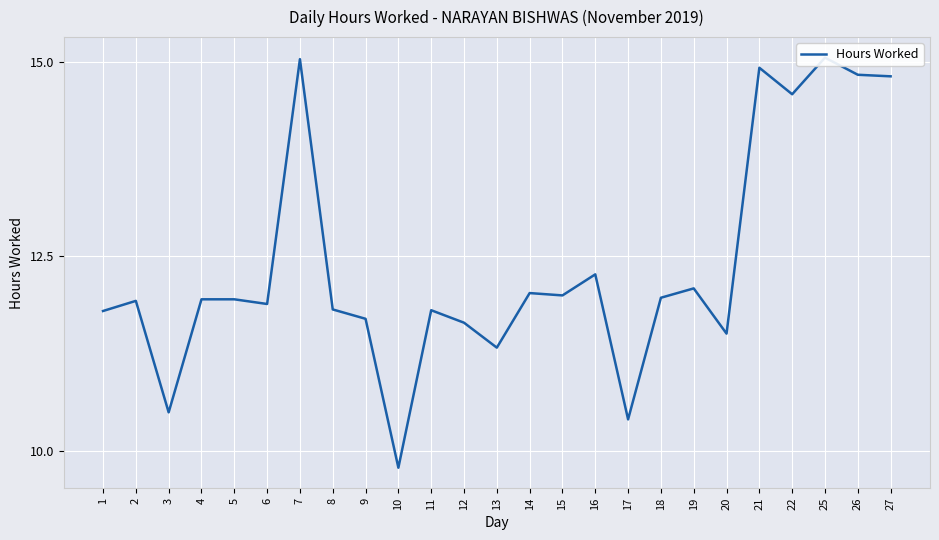

Which has a higher value, 3 or 22?

22